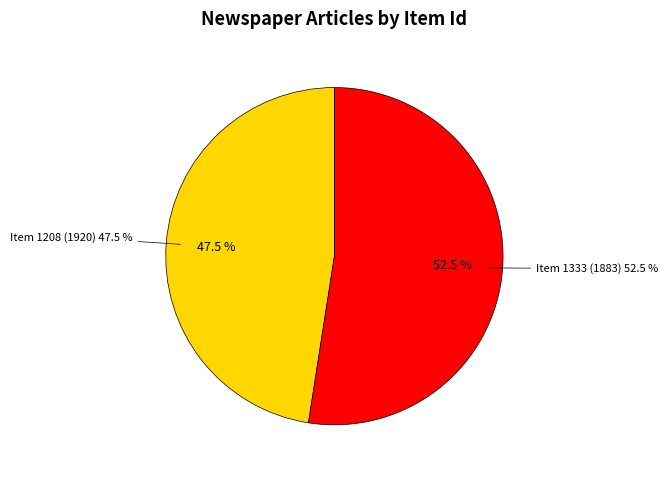

Do Item 1333 (1883) and Item 1208 (1920) together represent more than half of the pie?

Yes